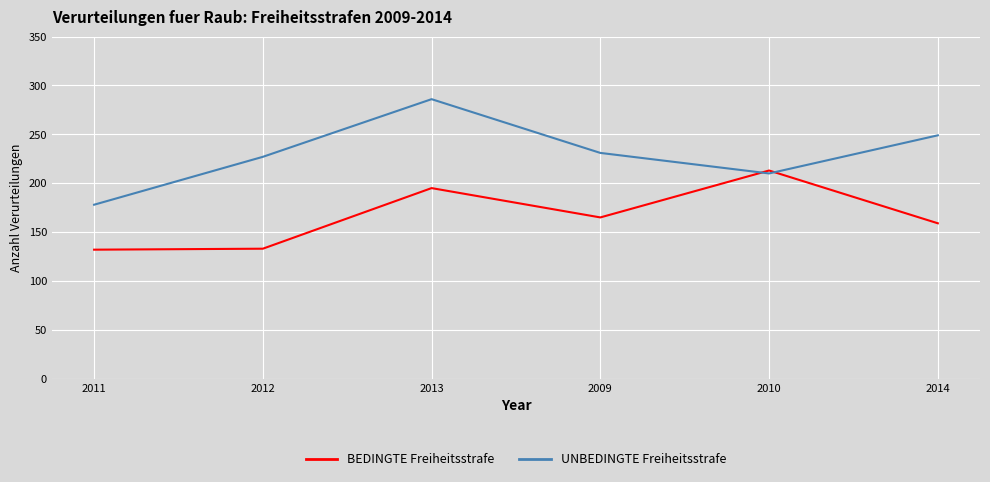

What is the maximum value shown in the chart?

286